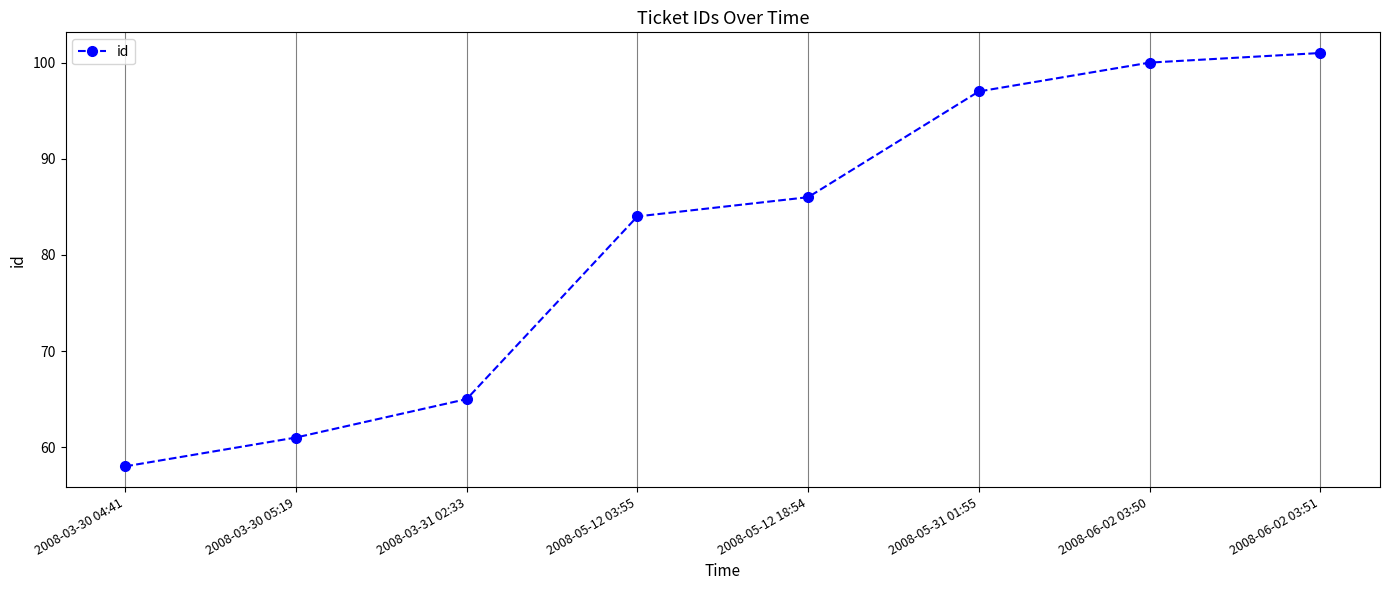

Approximately how many times larger is the value at 2008-05-12 18:54 compared to 2008-06-02 03:50?

0.9